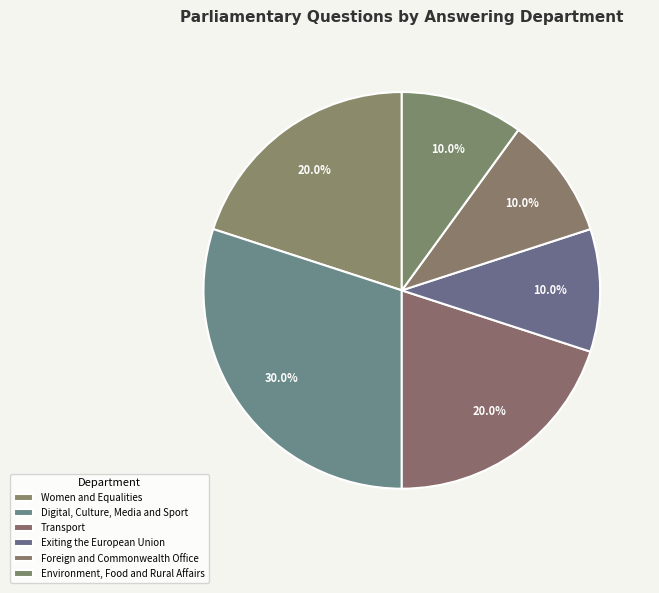

How many segments does this pie chart have?

6